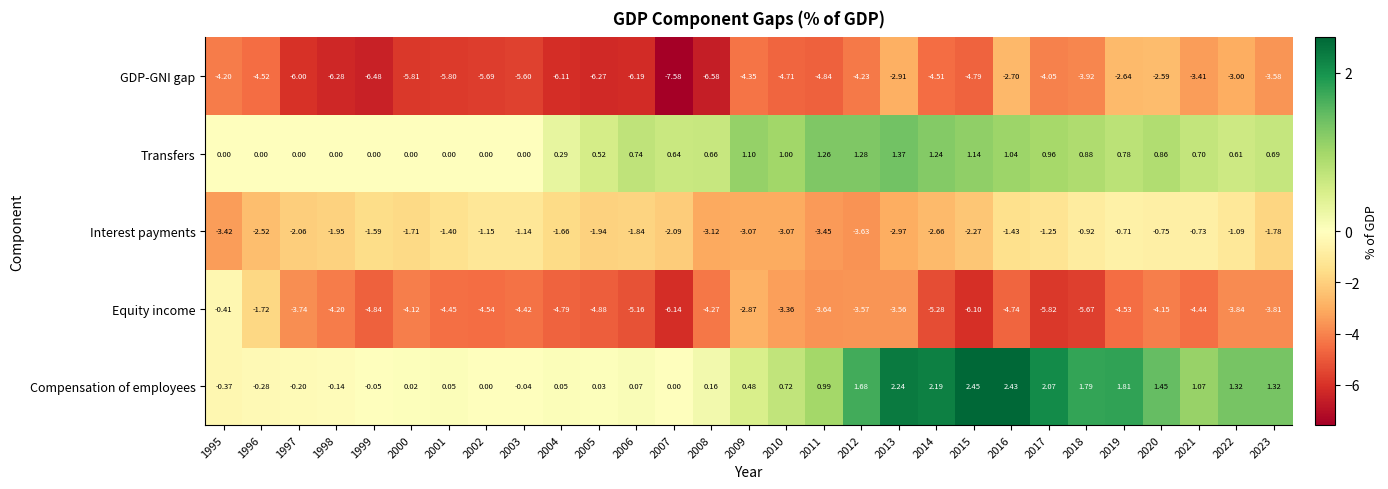

Rank the series by their maximum value, from highest to lowest.

Compensation of employees, Transfers, Equity income, Interest payments, GDP-GNI gap